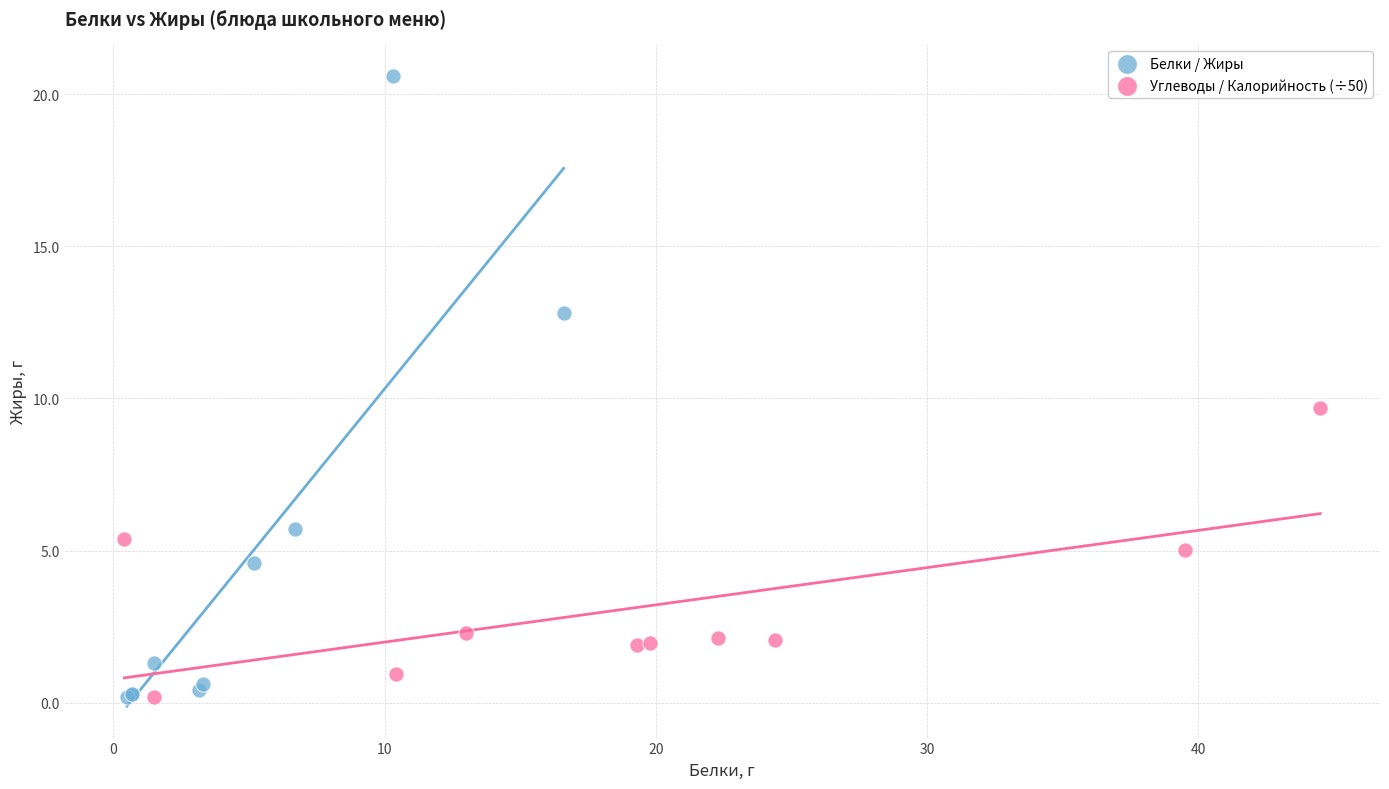

Which series has the widest spread of Y values?

Белки / Жиры